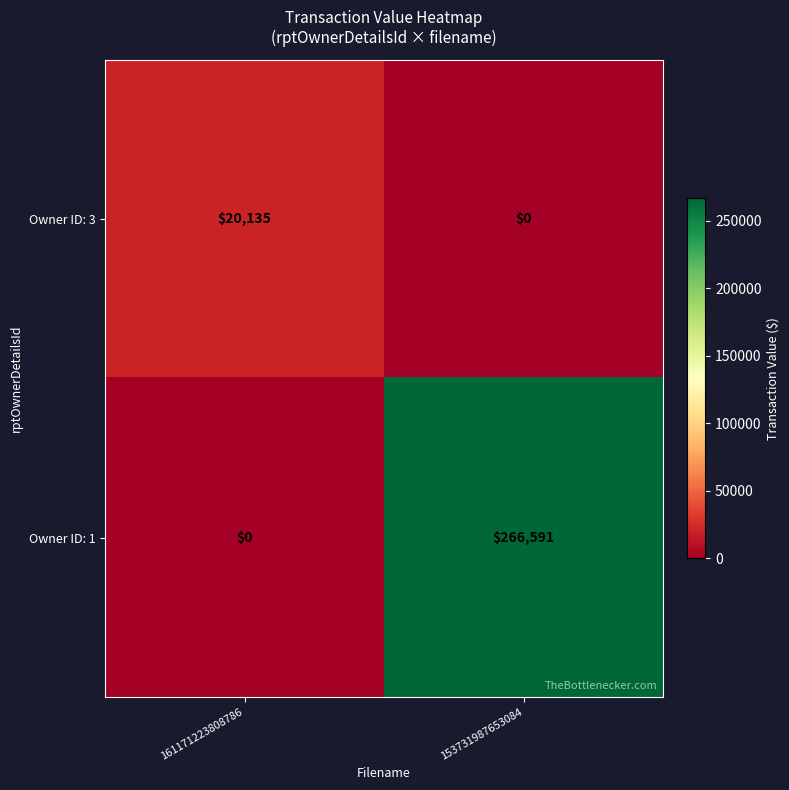

The Owner ID: 3 series shows 20135 at 161171223808786. True or false?

True